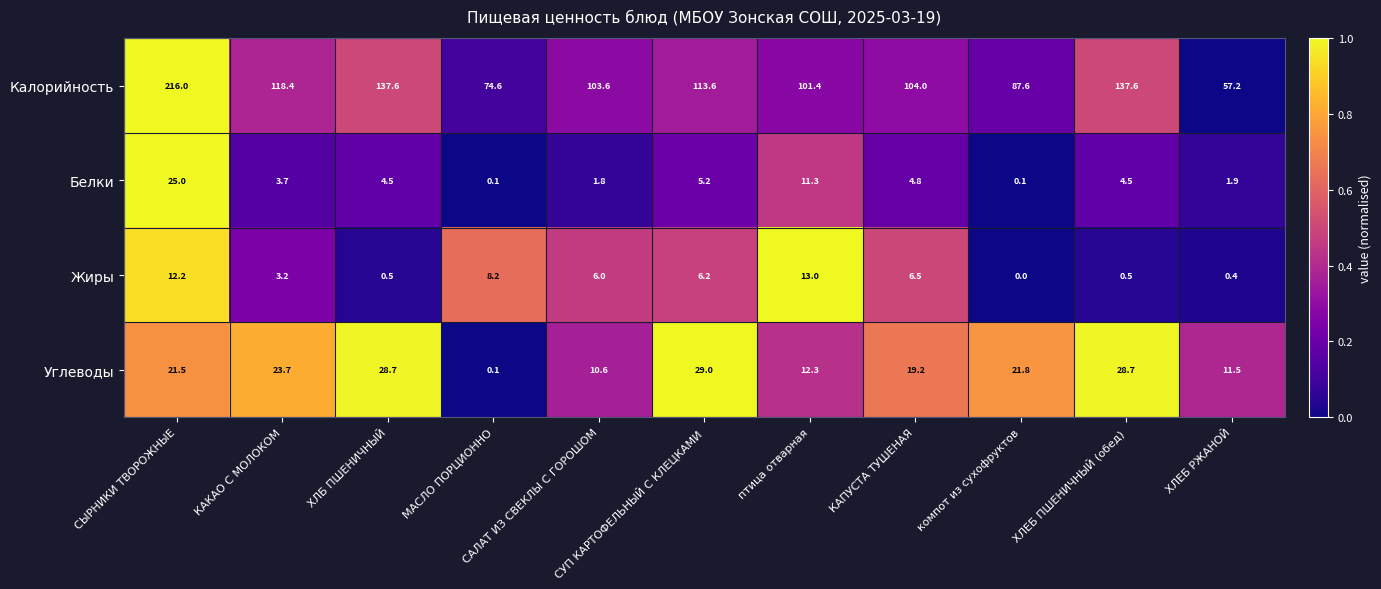

Which series has the largest range (max minus min)?

Калорийность